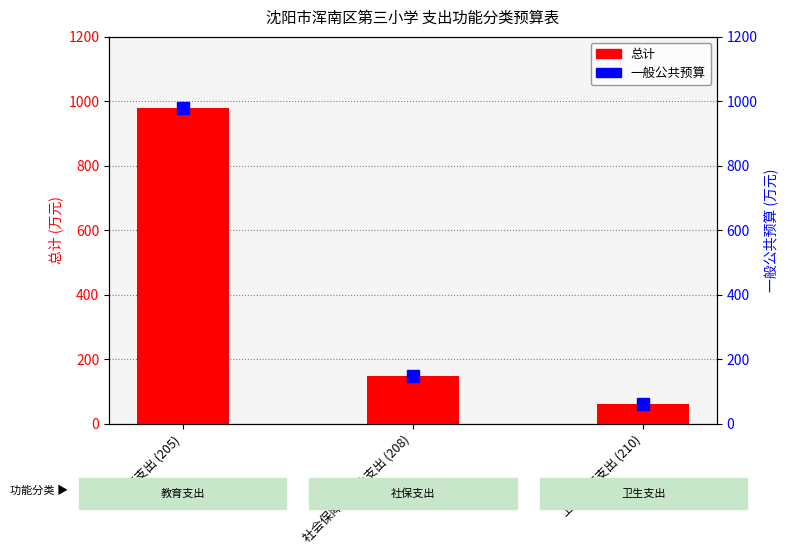

At how many categories does at least one series exceed 857?

1